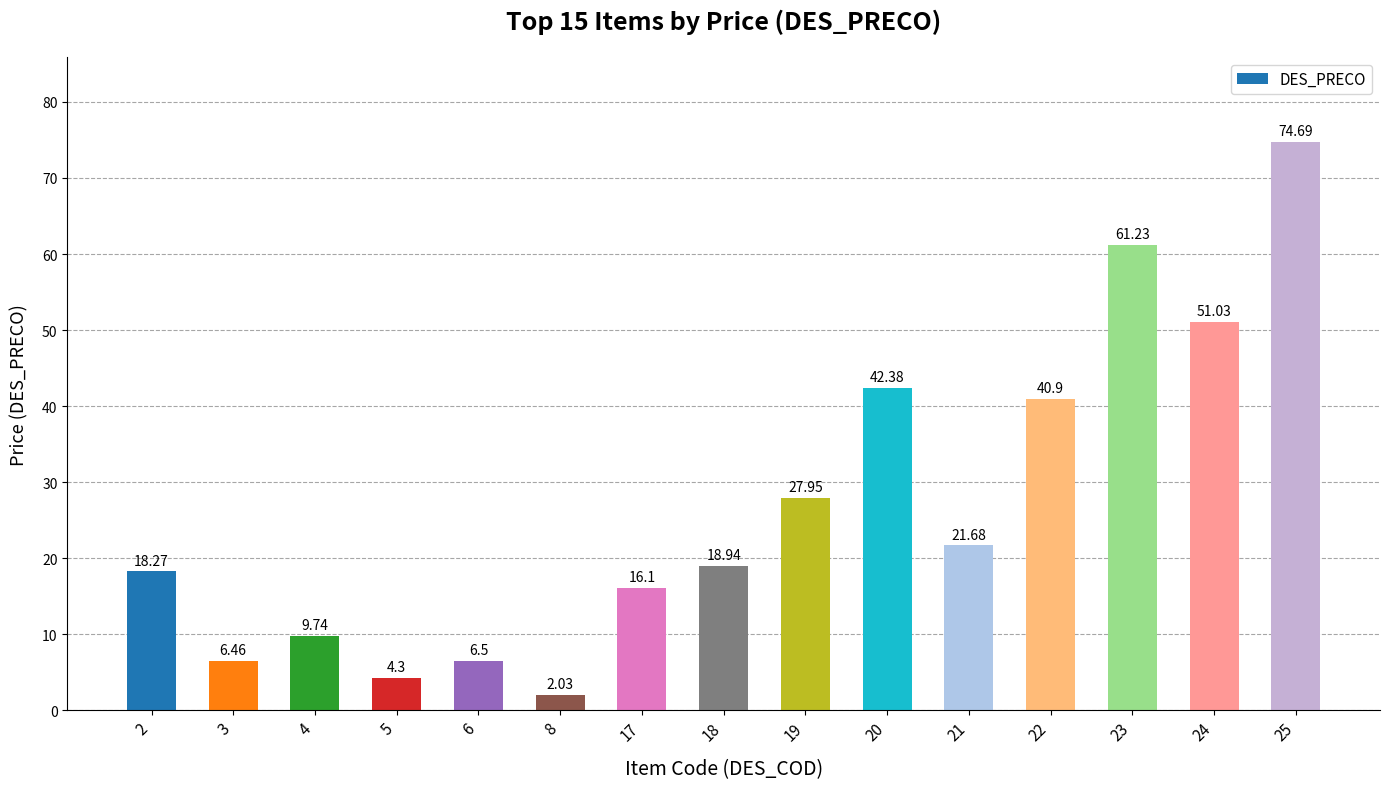

What is the sum of the values at 6 and 21?

28.2